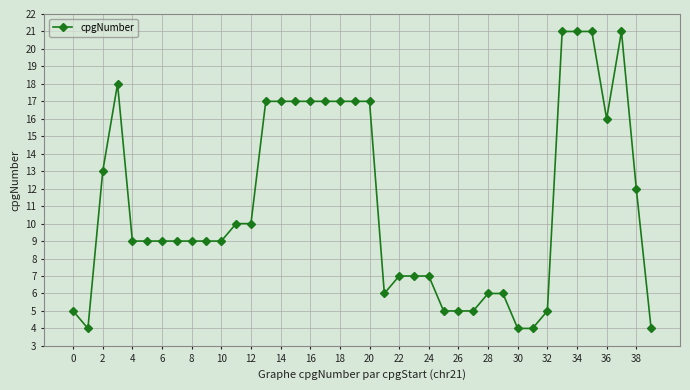

True or false: there are more than 1 points higher than both neighbors.

True